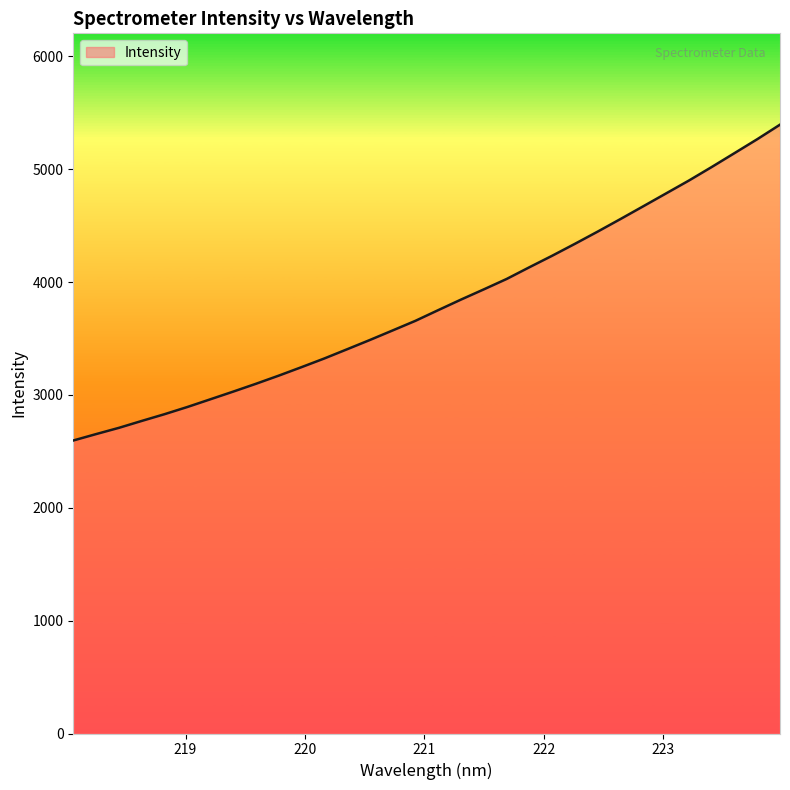

What is the greatest value displayed?

5394.9